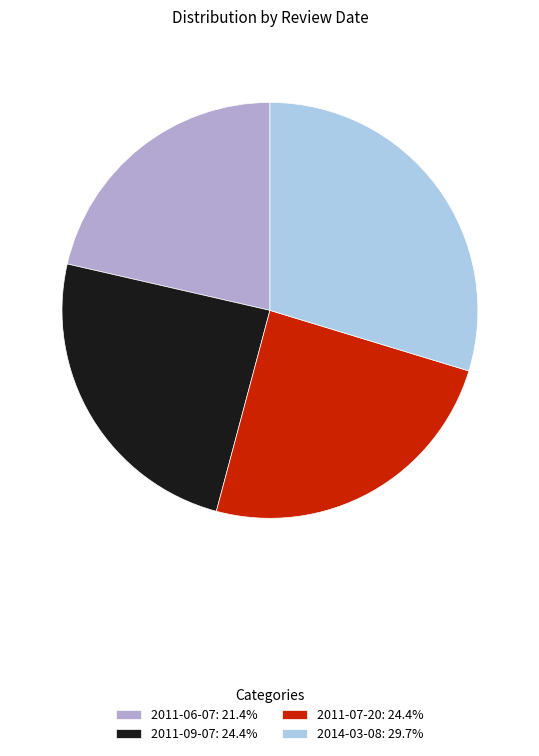

Which category has the biggest portion of the pie?

2014-03-08